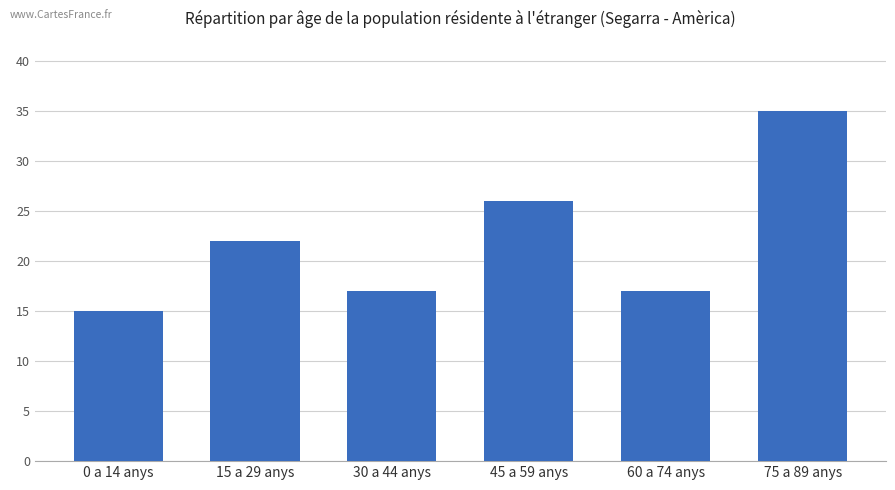

What is the label of the 5th bar from the left?

60 a 74 anys